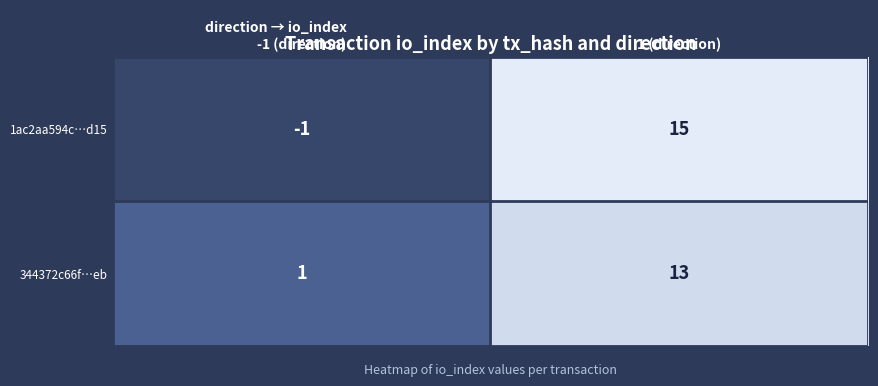

Rank the series by their maximum value, from highest to lowest.

1ac2aa594c…d15, 344372c66f…eb